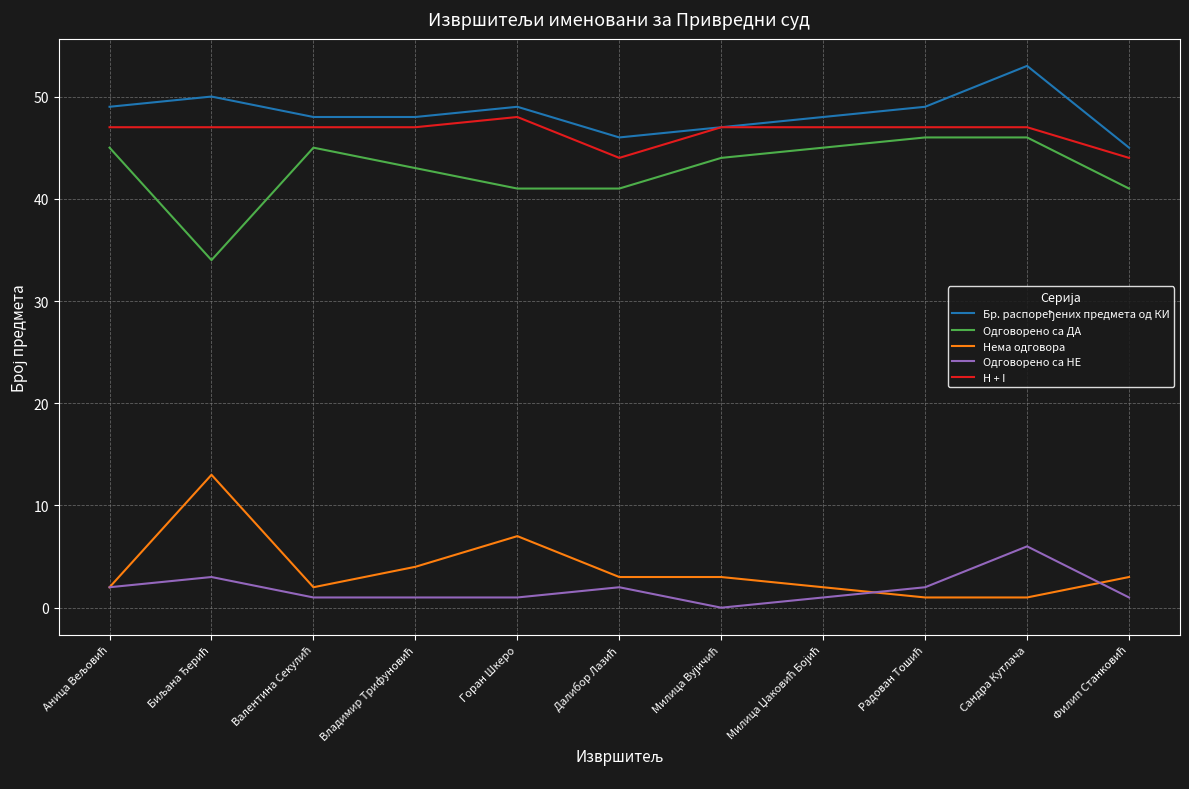

True or false: Нема одговора and H + I cross at least once.

False